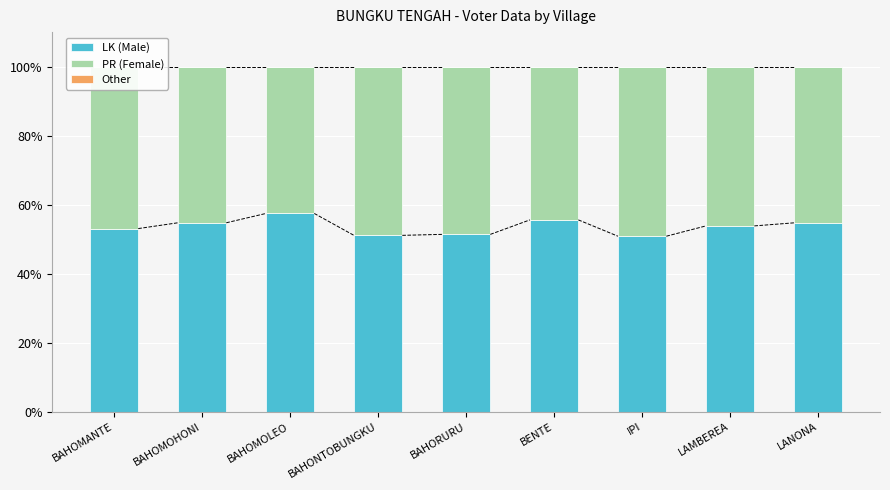

How many data points does each series have?

9